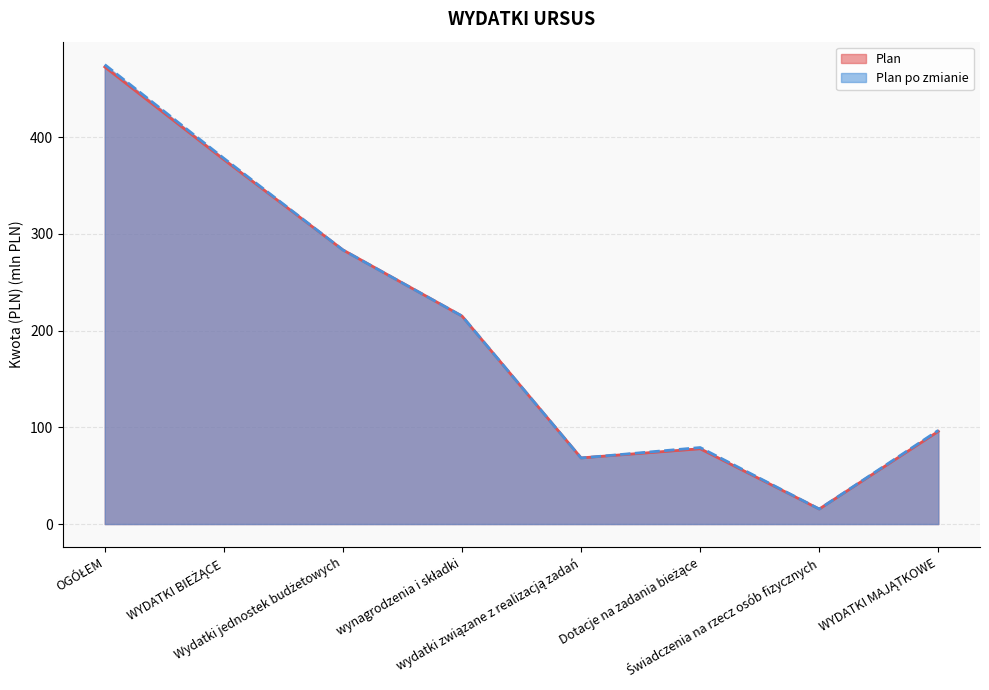

How many values in the Plan po zmianie series are below 215?

4